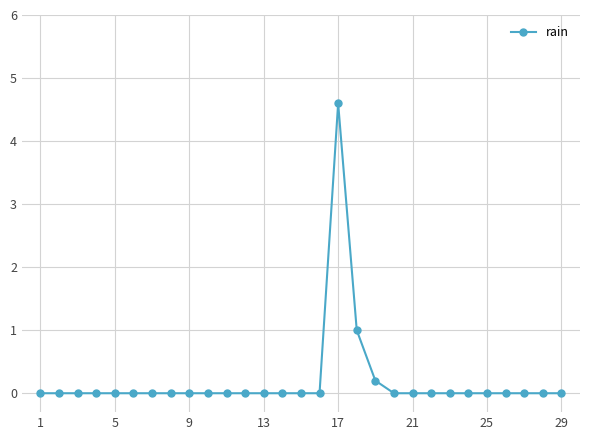

What is the average value?

0.2